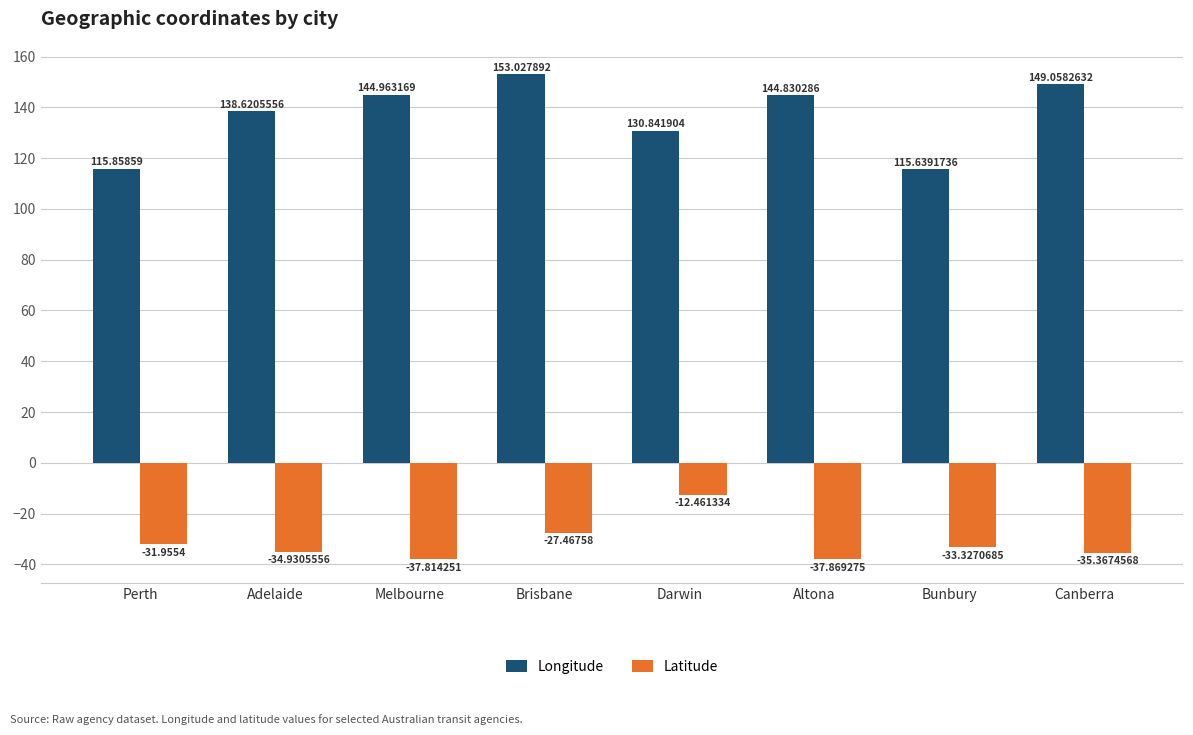

What is the difference between the Latitude values at Canberra and Darwin?

22.9